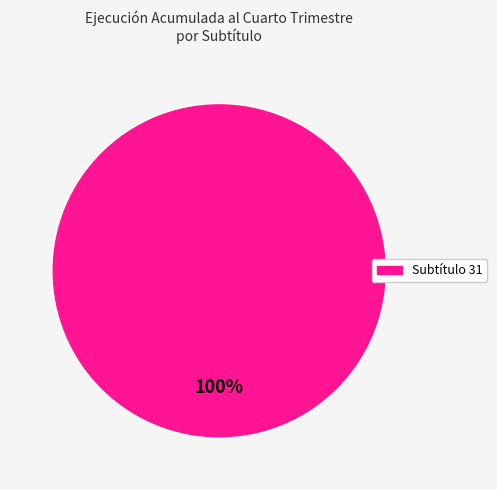

Is there any slice that represents more than half of the pie?

Yes